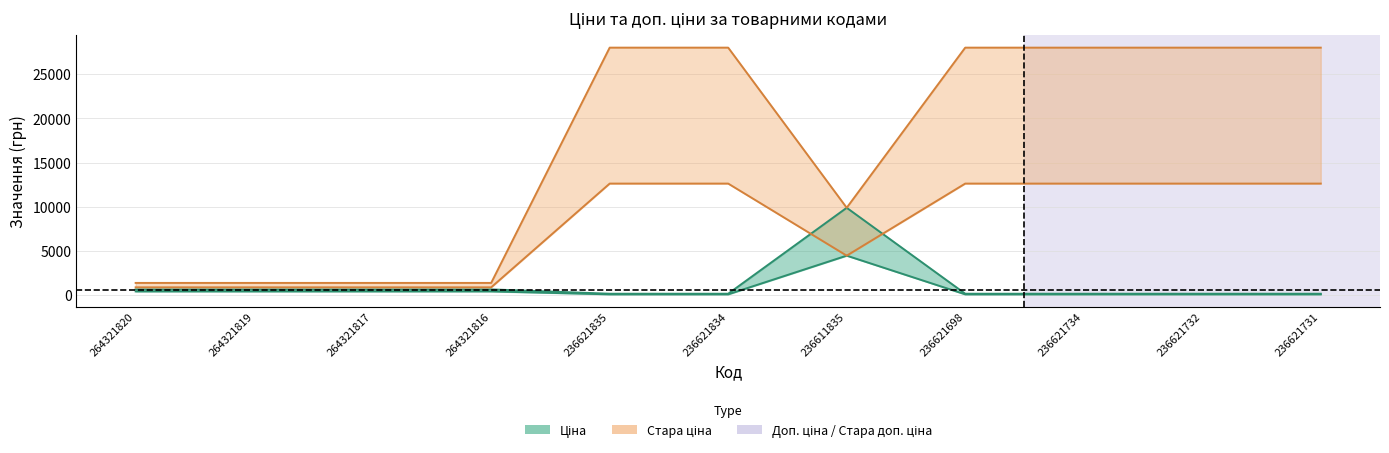

Reading left to right, transcribe all the data shown in this chart.

Ціна: 264321820=386.9	264321819=386.9	264321817=386.9	264321816=386.9	236621835=56.0	236621834=56.0	236611835=4441.3	236621698=56.0	236621734=56.0	236621732=56.0	236621731=56.0
Стара ціна: 264321820=615.1	264321819=615.1	264321817=615.1	264321816=615.1	236621835=124.6	236621834=124.6	236611835=9869.6	236621698=124.6	236621734=124.6	236621732=124.6	236621731=124.6
Доп. ціна: 264321820=849.0	264321819=849.0	264321817=849.0	264321816=849.0	236621835=12612.0	236621834=12612.0	236611835=4441.0	236621698=12612.0	236621734=12612.0	236621732=12612.0	236621731=12612.0
Стара доп. ціна: 264321820=1349.8	264321819=1349.8	264321817=1349.8	264321816=1349.8	236621835=28026.0	236621834=28026.0	236611835=9869.6	236621698=28026.0	236621734=28026.0	236621732=28026.0	236621731=28026.0